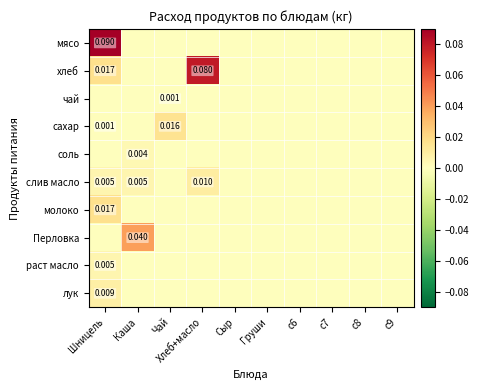

Is it true that соль equals 0.0 at Шницель?

False